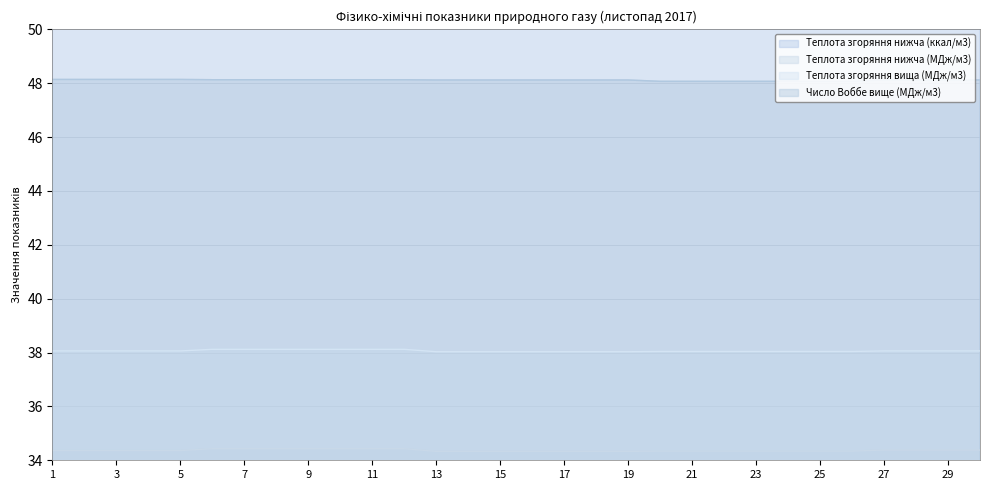

True or false: Теплота згоряння вища (МДж/м3) has more than 2 points higher than both neighbors.

False